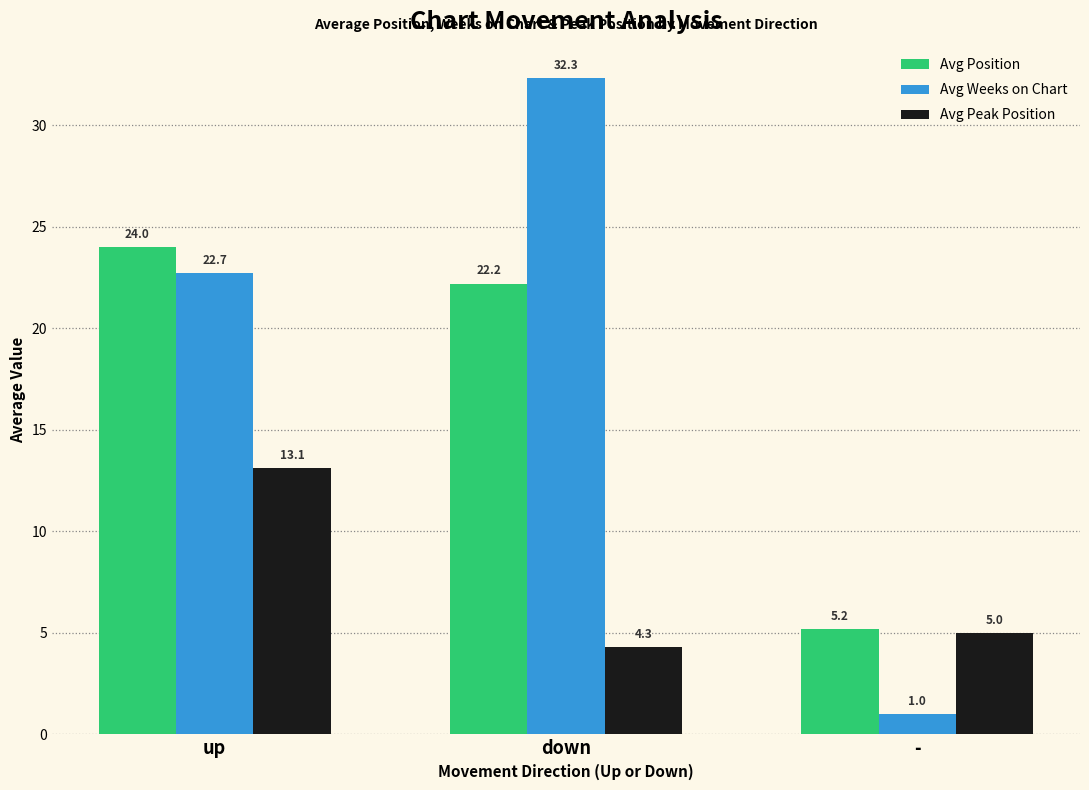

What is the spread (max minus min) of values at down?

28.0